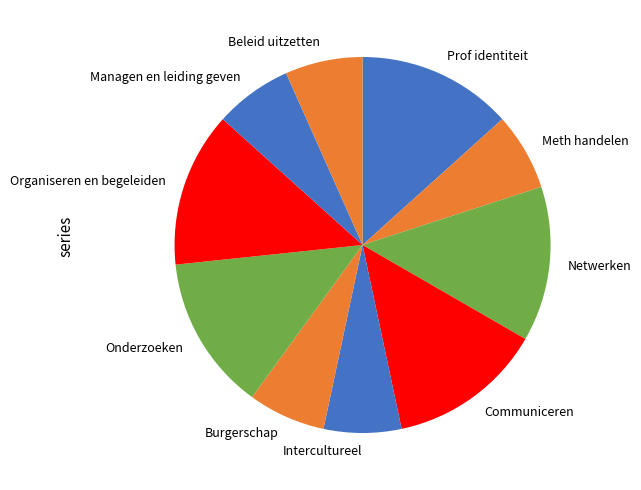

Does any single category account for the majority?

No